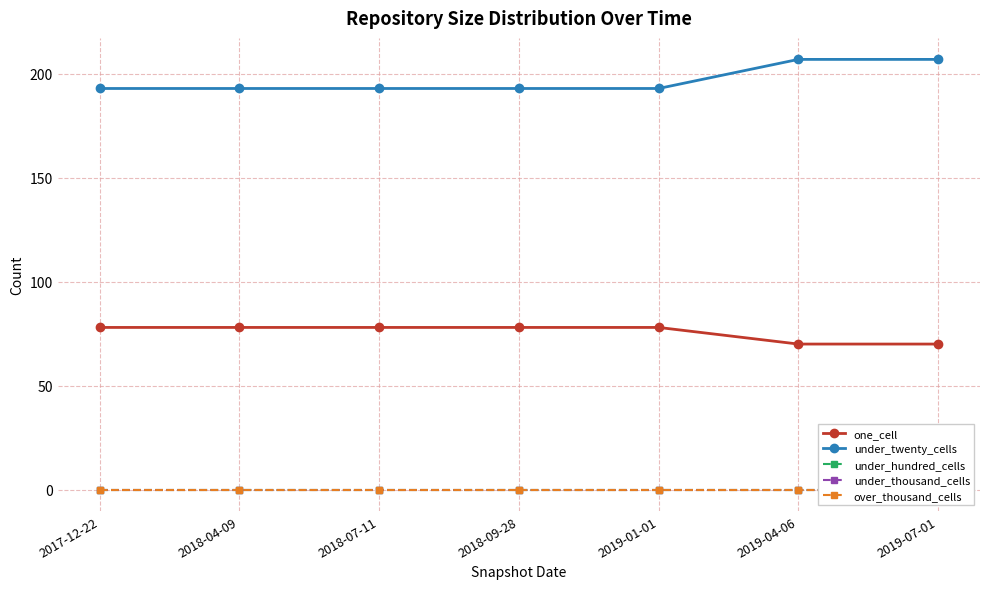

Which series has the largest total across all categories?

under_twenty_cells